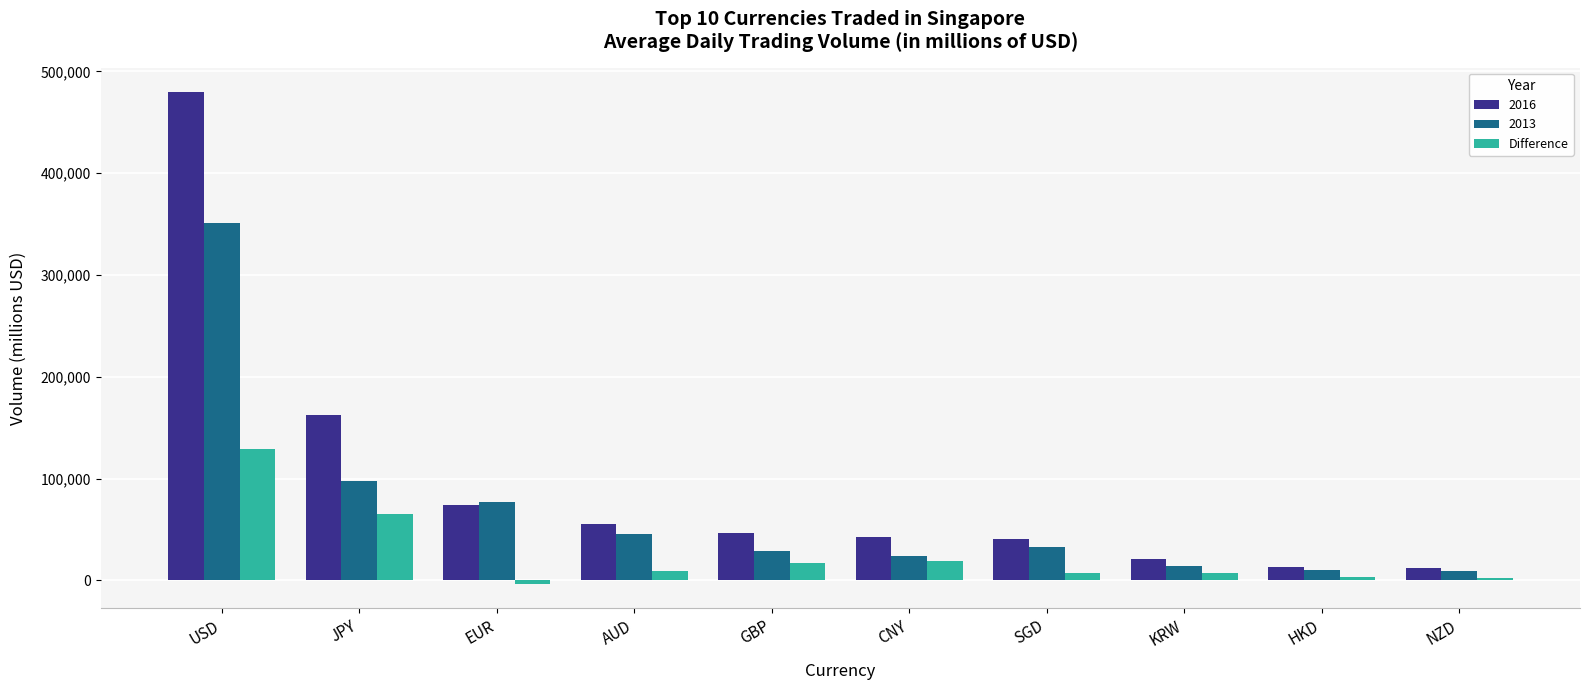

What is the label of the 4th bar from the right?

SGD